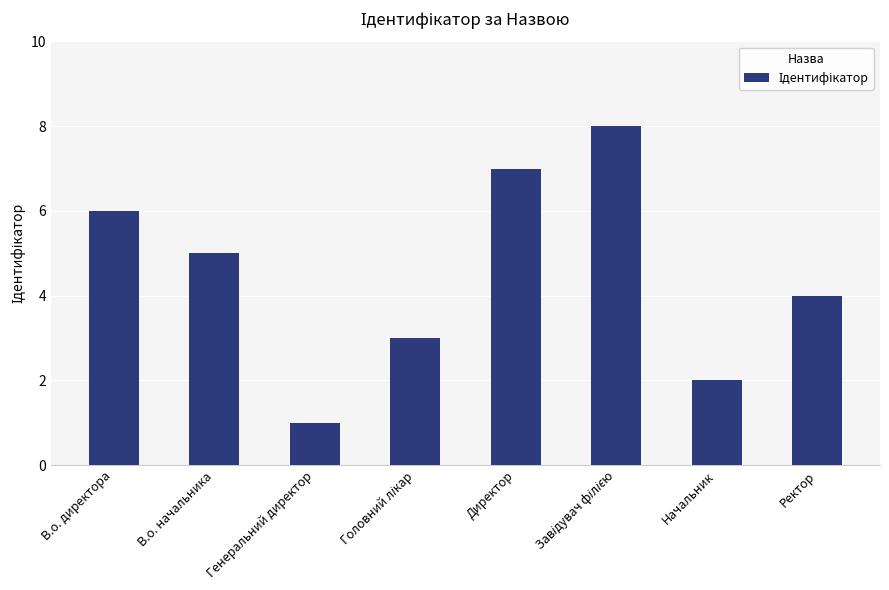

The chart shows a value of 7 at Директор. True or false?

True